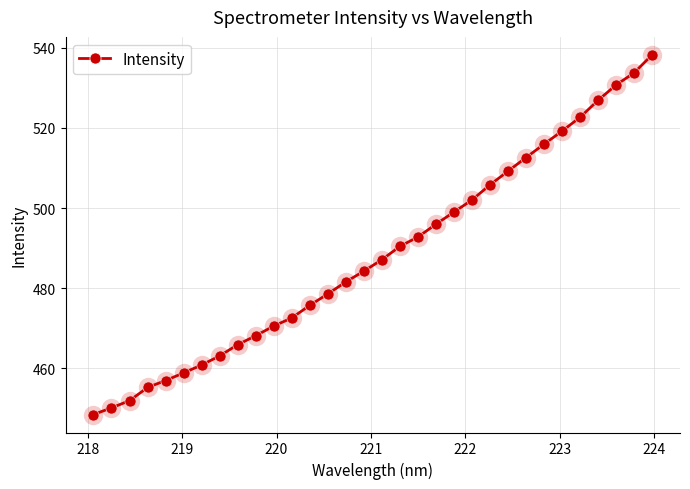

What is the value of the 22nd point from the left?

502.0